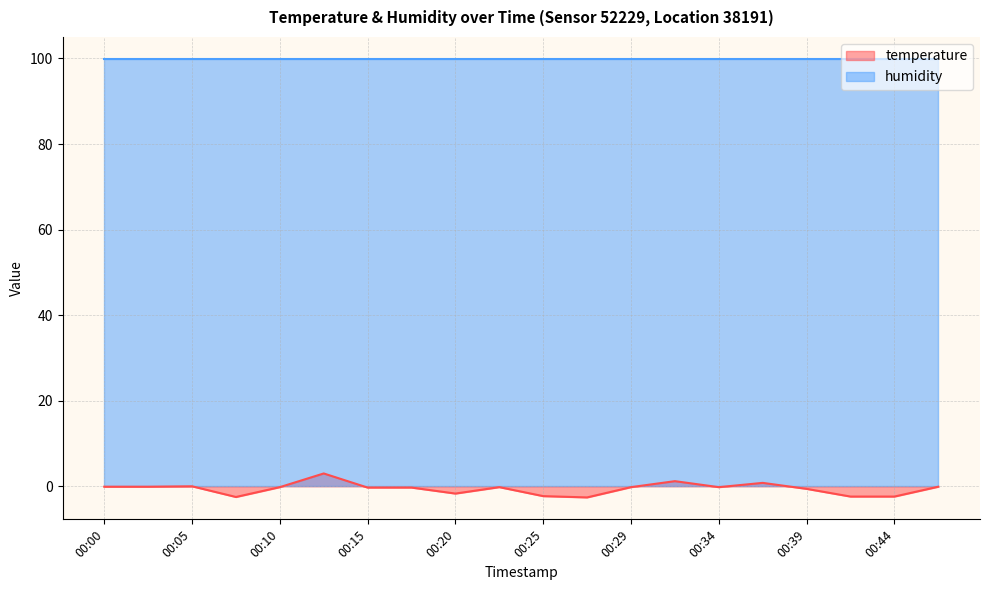

Does the chart display data point markers on the line(s)?

No